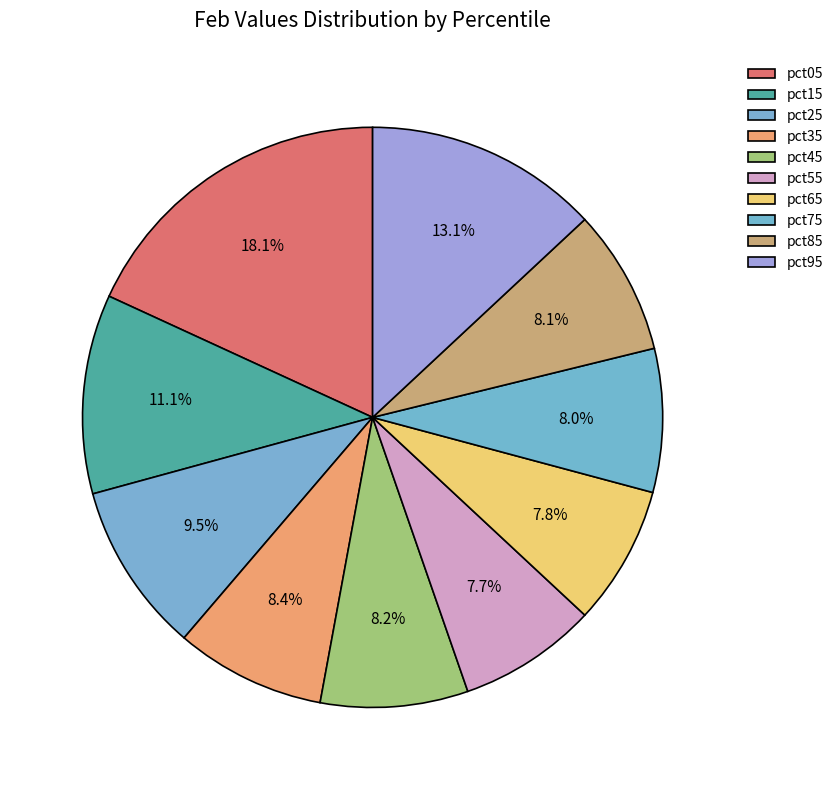

Does any single category account for the majority?

No